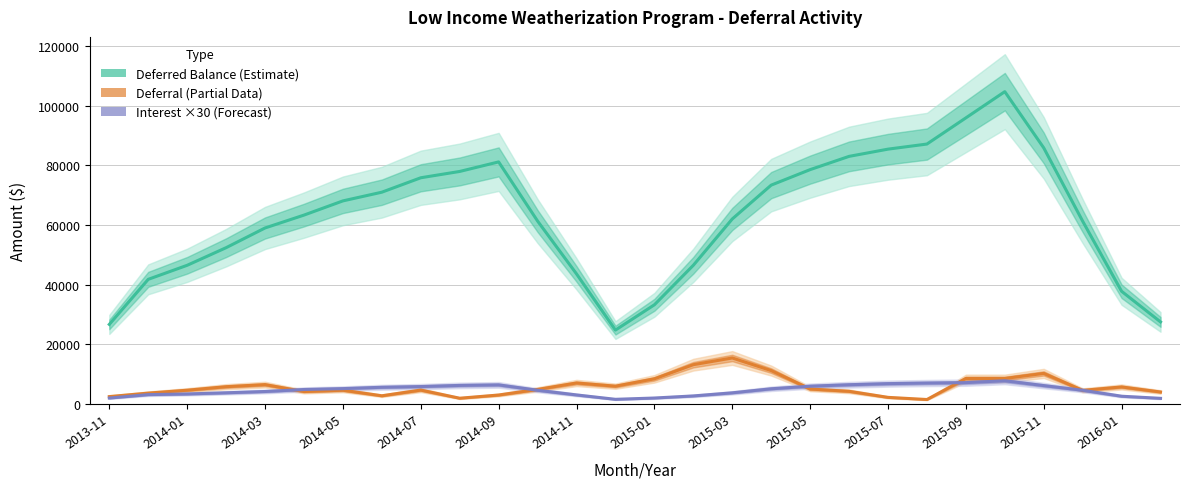

How many interior local valleys does the Interest ×30 (Forecast) series have?

1